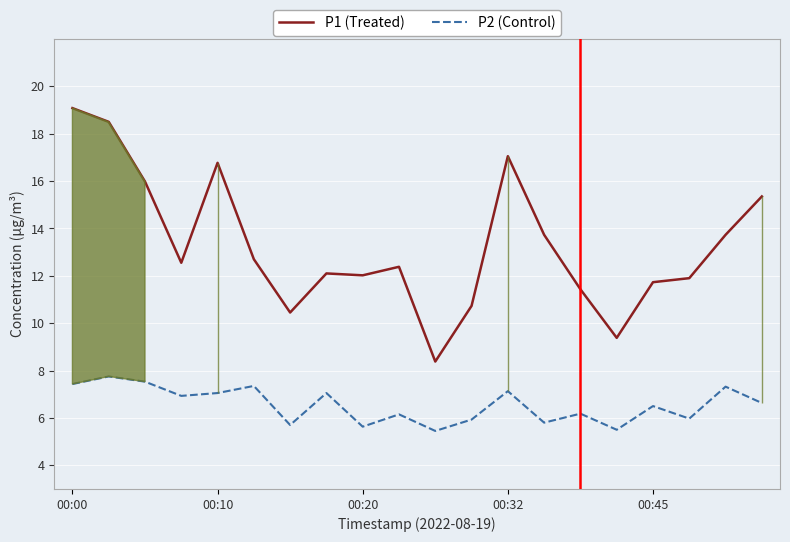

What is the difference between the maximum and minimum values in the P1 (Treated) series?

10.7